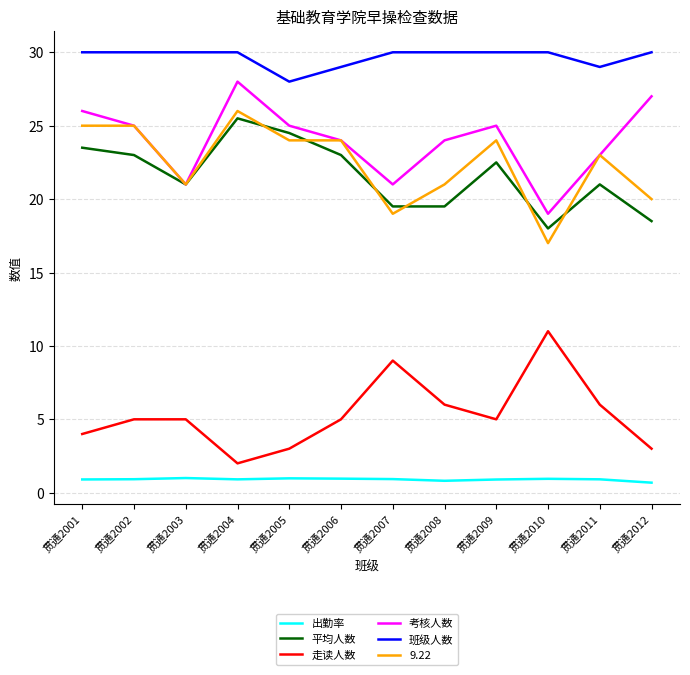

Between 贯通2001 and 贯通2003, which series saw the biggest shift?

考核人数